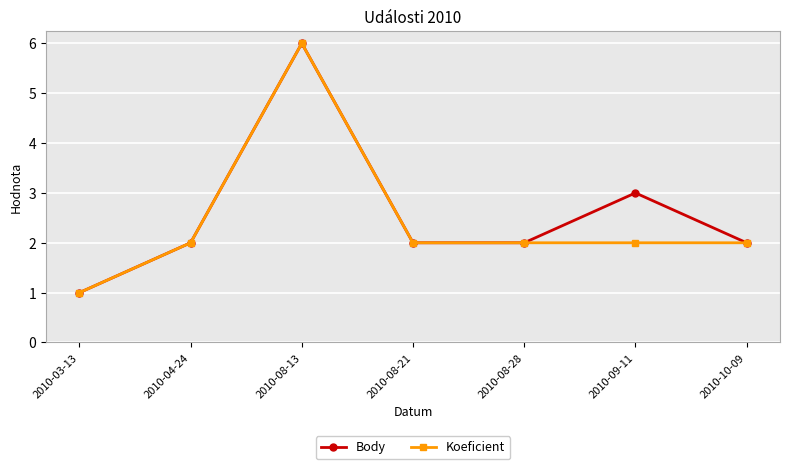

At which category is the sum across all series the highest?

2010-08-13